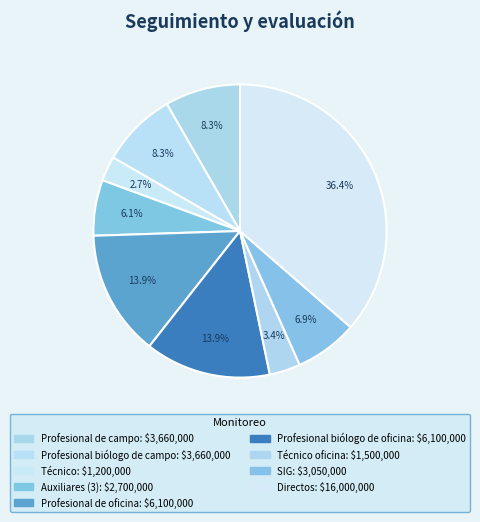

How many slices are in this pie chart?

9